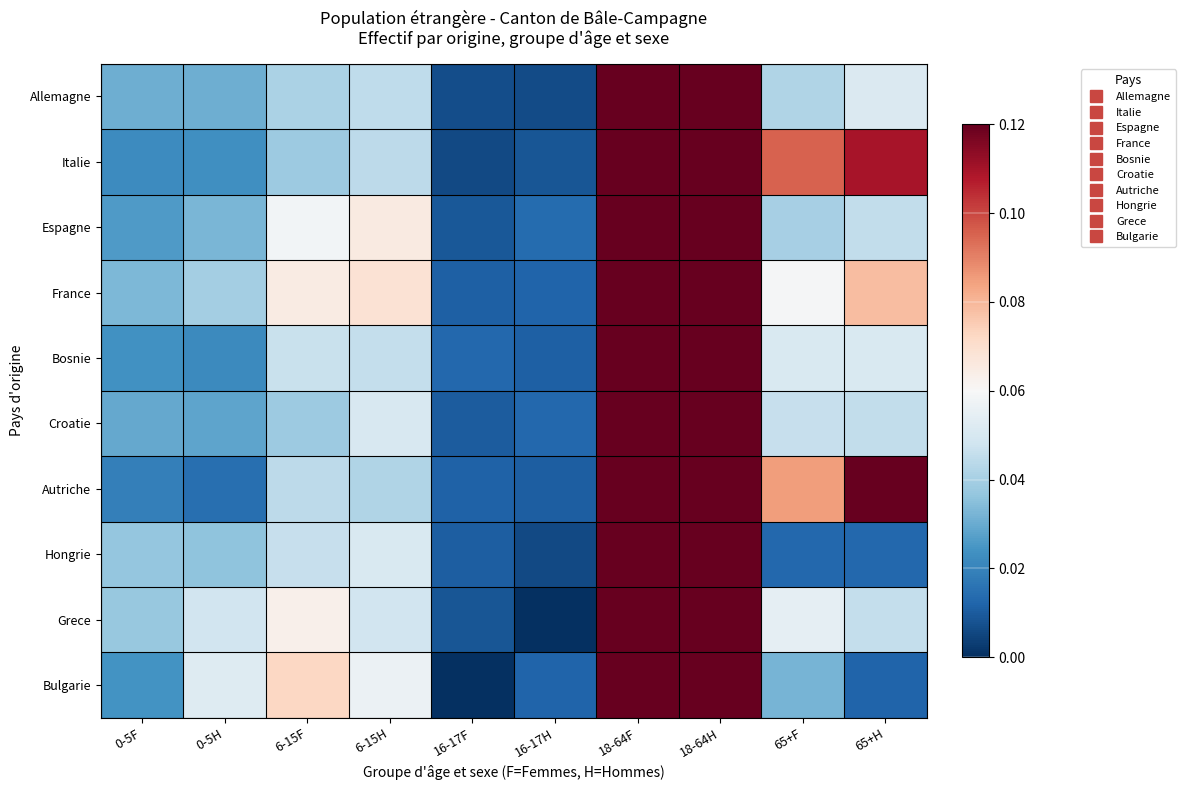

Reading left to right, what are all the values shown in this chart?

Allemagne: 0-5F=0.0	0-5H=0.0	6-15F=0.0	6-15H=0.0	16-17F=0.0	16-17H=0.0	18-64F=0.3	18-64H=0.4	65+F=0.0	65+H=0.1
Italie: 0-5F=0.0	0-5H=0.0	6-15F=0.0	6-15H=0.0	16-17F=0.0	16-17H=0.0	18-64F=0.3	18-64H=0.4	65+F=0.1	65+H=0.1
Espagne: 0-5F=0.0	0-5H=0.0	6-15F=0.1	6-15H=0.1	16-17F=0.0	16-17H=0.0	18-64F=0.3	18-64H=0.4	65+F=0.0	65+H=0.0
France: 0-5F=0.0	0-5H=0.0	6-15F=0.1	6-15H=0.1	16-17F=0.0	16-17H=0.0	18-64F=0.3	18-64H=0.3	65+F=0.1	65+H=0.1
Bosnie: 0-5F=0.0	0-5H=0.0	6-15F=0.0	6-15H=0.0	16-17F=0.0	16-17H=0.0	18-64F=0.4	18-64H=0.4	65+F=0.1	65+H=0.1
Croatie: 0-5F=0.0	0-5H=0.0	6-15F=0.0	6-15H=0.1	16-17F=0.0	16-17H=0.0	18-64F=0.4	18-64H=0.4	65+F=0.0	65+H=0.0
Autriche: 0-5F=0.0	0-5H=0.0	6-15F=0.0	6-15H=0.0	16-17F=0.0	16-17H=0.0	18-64F=0.3	18-64H=0.3	65+F=0.1	65+H=0.1
Hongrie: 0-5F=0.0	0-5H=0.0	6-15F=0.0	6-15H=0.1	16-17F=0.0	16-17H=0.0	18-64F=0.4	18-64H=0.4	65+F=0.0	65+H=0.0
Grece: 0-5F=0.0	0-5H=0.0	6-15F=0.1	6-15H=0.0	16-17F=0.0	16-17H=0.0	18-64F=0.3	18-64H=0.4	65+F=0.1	65+H=0.0
Bulgarie: 0-5F=0.0	0-5H=0.1	6-15F=0.1	6-15H=0.1	16-17F=0.0	16-17H=0.0	18-64F=0.4	18-64H=0.3	65+F=0.0	65+H=0.0